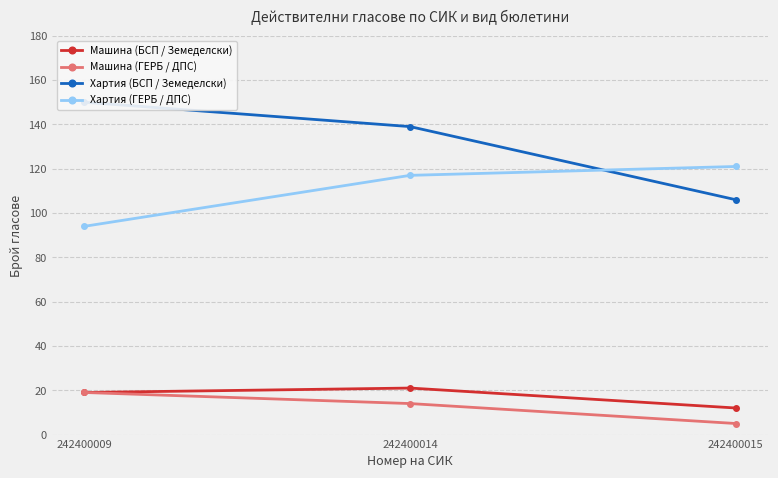

Which category has the lowest value across all series?

242400015